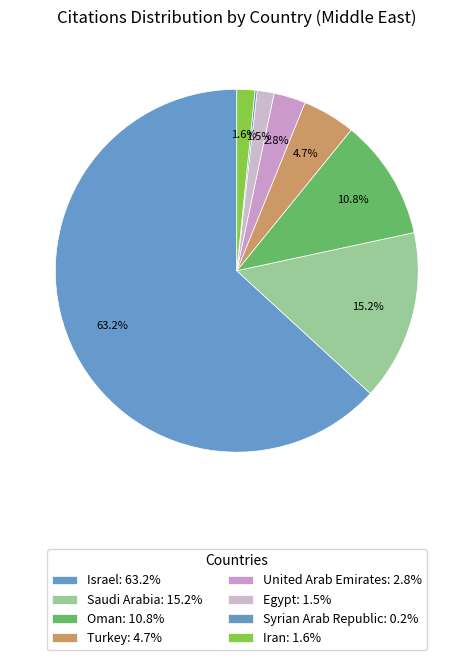

Is it true that Oman is 11% of the pie?

True